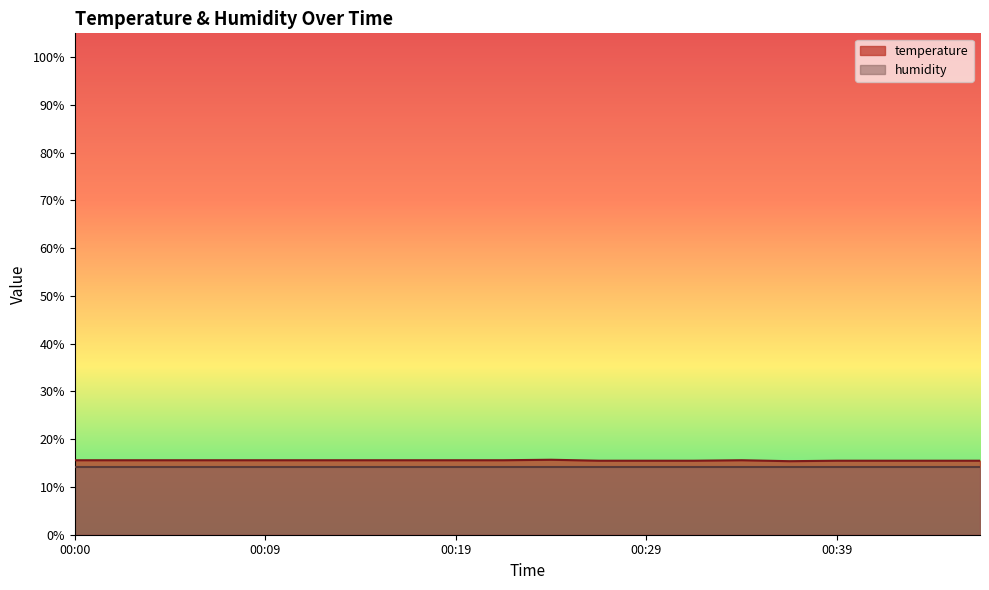

What is the sum of all values?

311.2